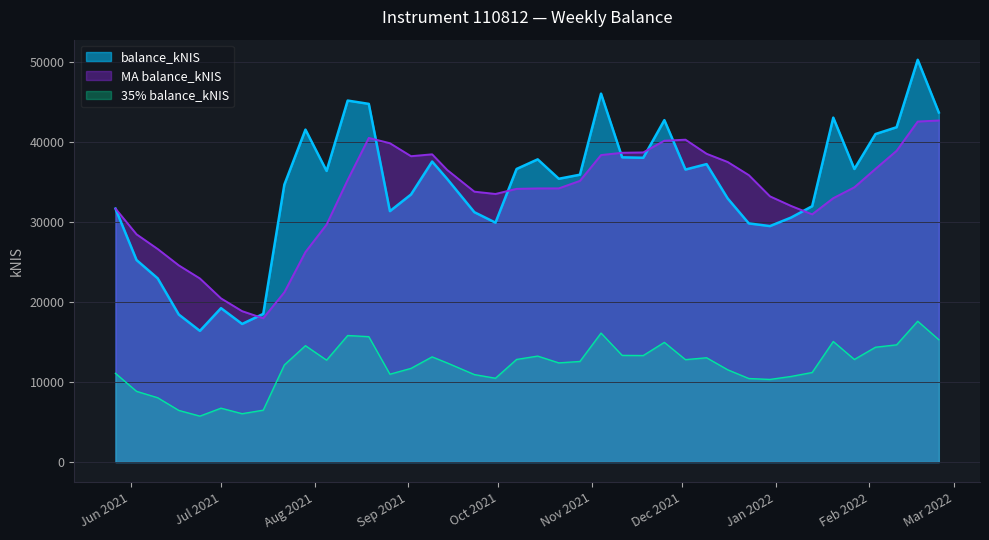

Approximately how many times larger is the value at 2022-01-06 compared to 2021-06-24?

1.9